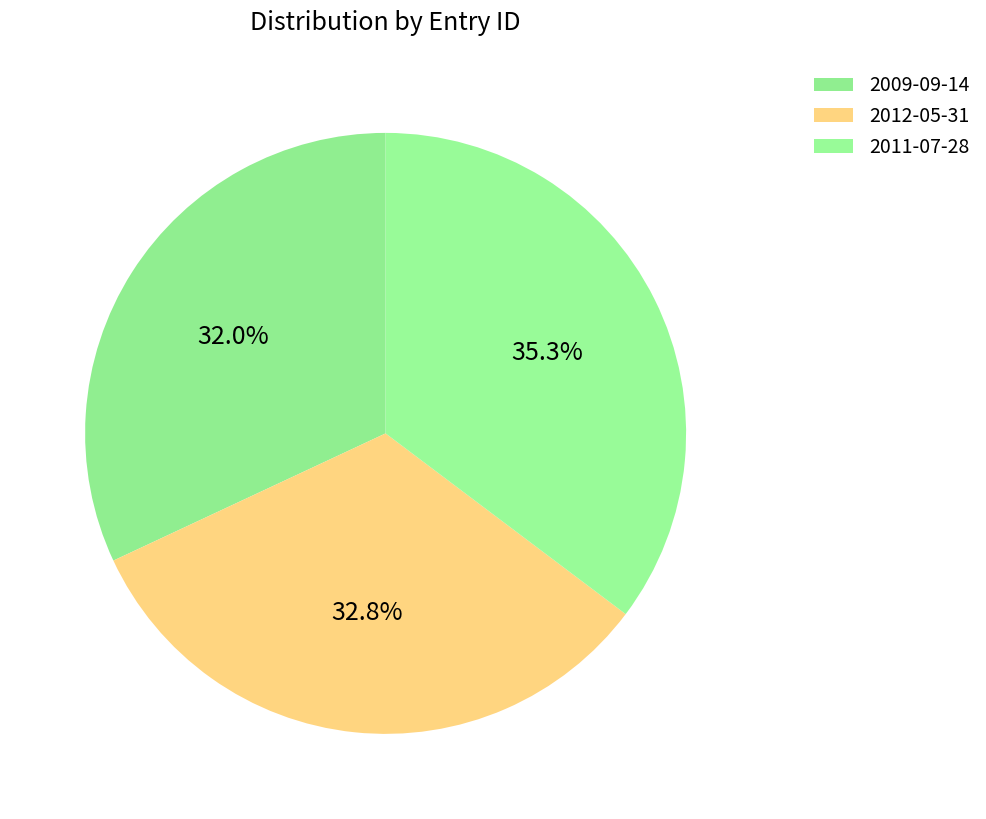

What percentage is the 2011-07-28 slice, to the nearest percent?

35%